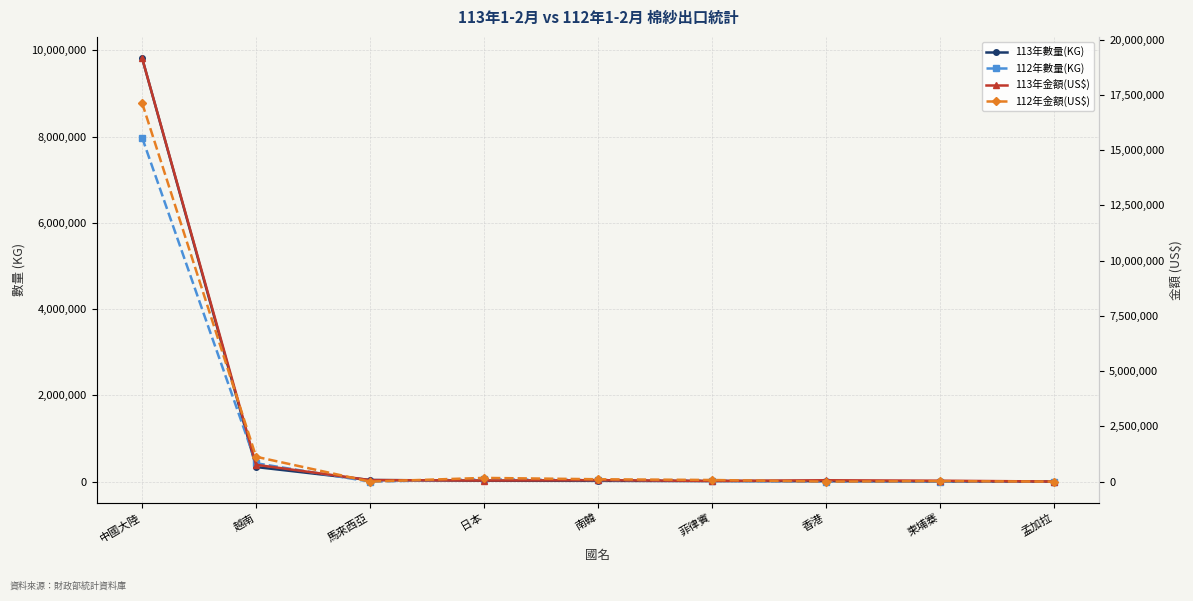

What value does the 112年數量(KG) series have at 南韓, to the nearest 100?

35700